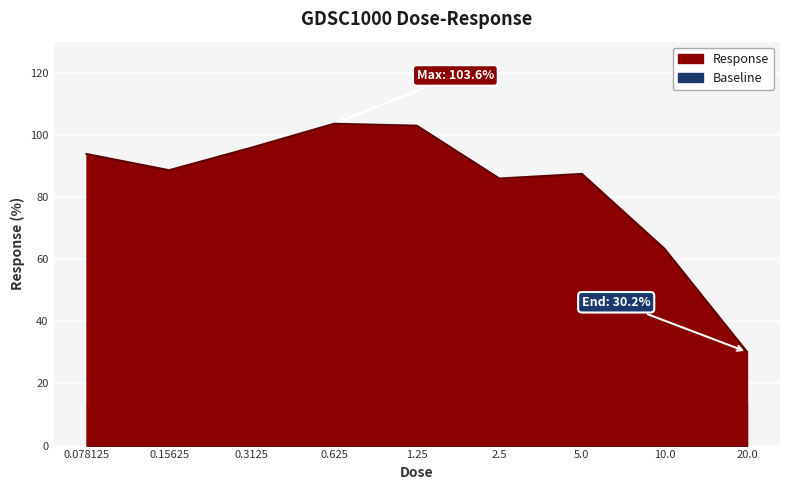

List the labels in order of value, smallest first.

20.0, 10.0, 2.5, 5.0, 0.15625, 0.078125, 0.3125, 1.25, 0.625